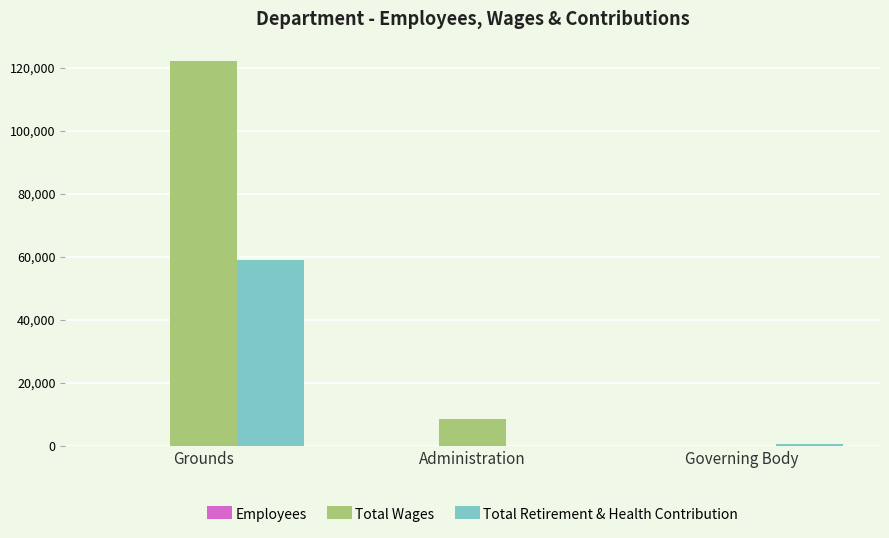

Which series has the widest spread of values?

Total Wages